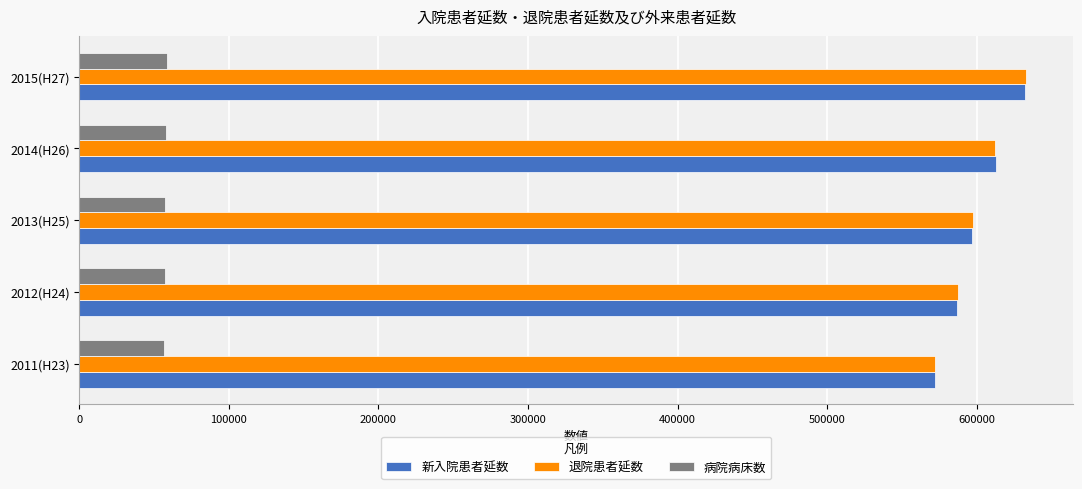

The value of 退院患者延数 at 2012(H24) is 587541. True or false?

True